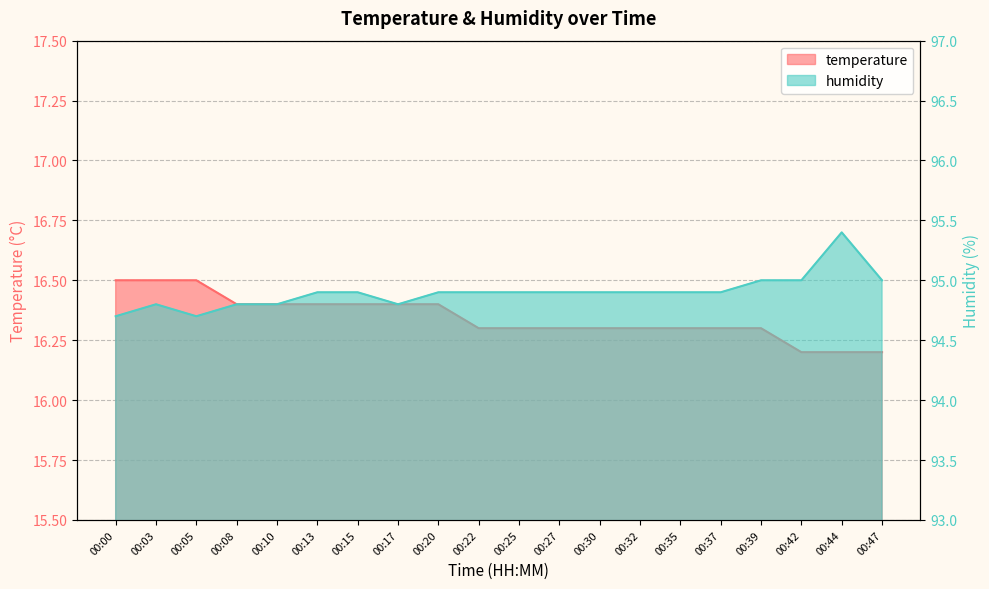

True or false: temperature and humidity cross at least once.

False